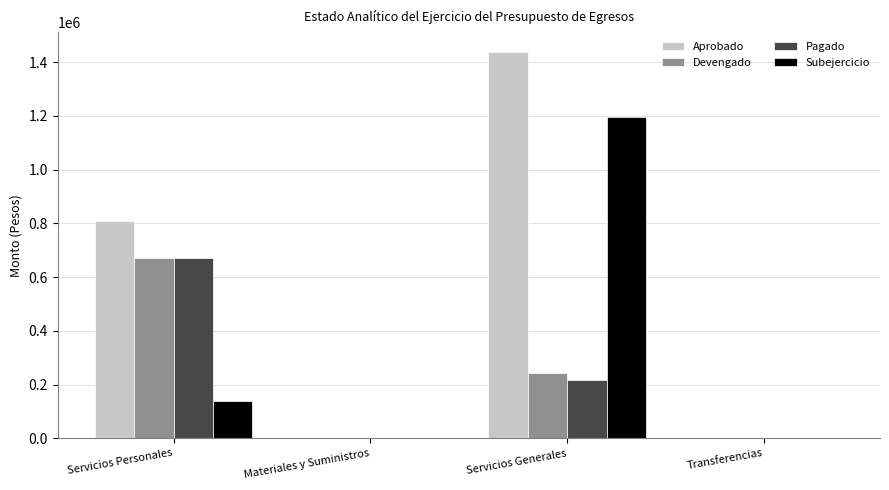

Does the chart contain stacked bars?

No